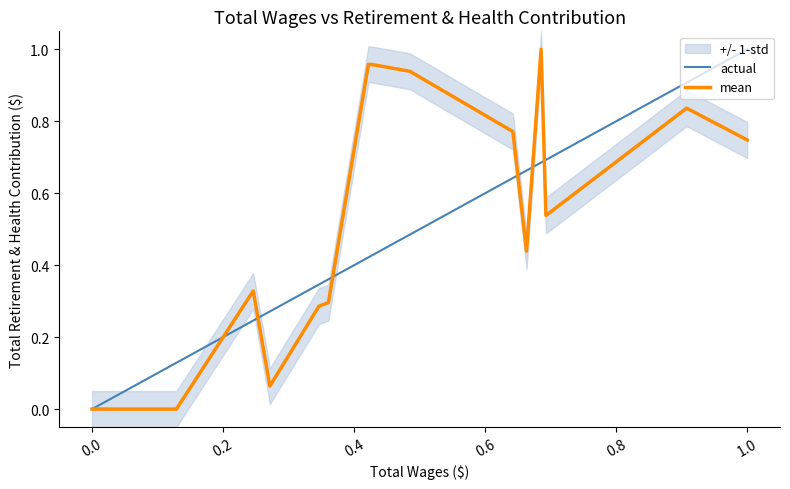

The actual series shows -0.6 at 0.0. True or false?

False